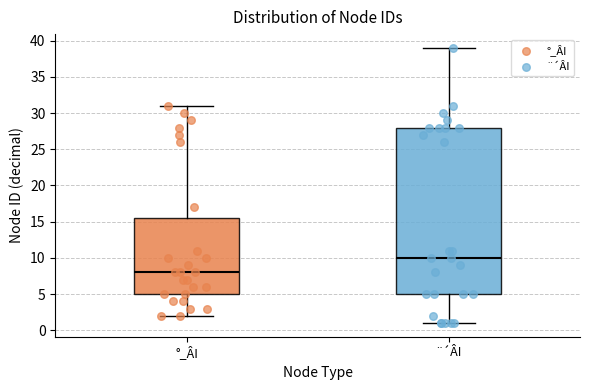

Which box has the lowest median line?

°_ÂI